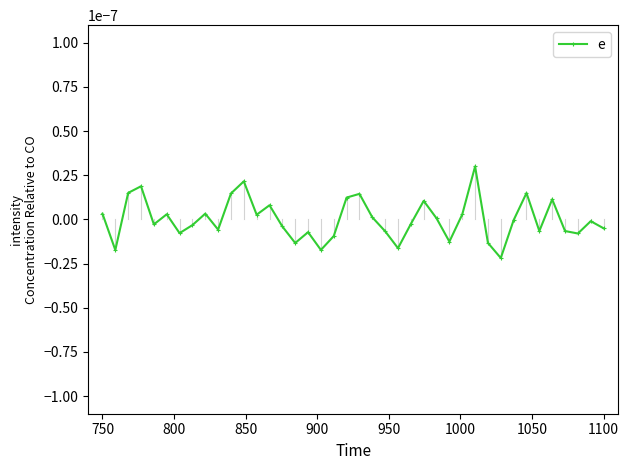

True or false: there are more than 0 points higher than both neighbors.

True